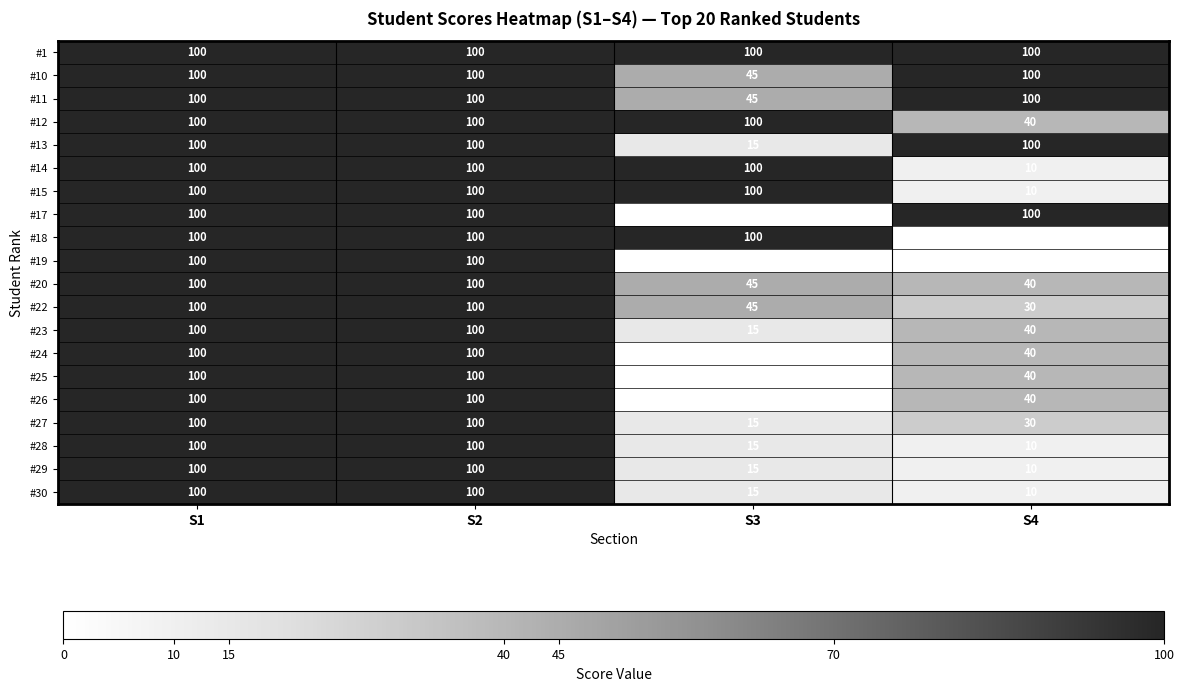

What is the maximum value shown in the chart?

100